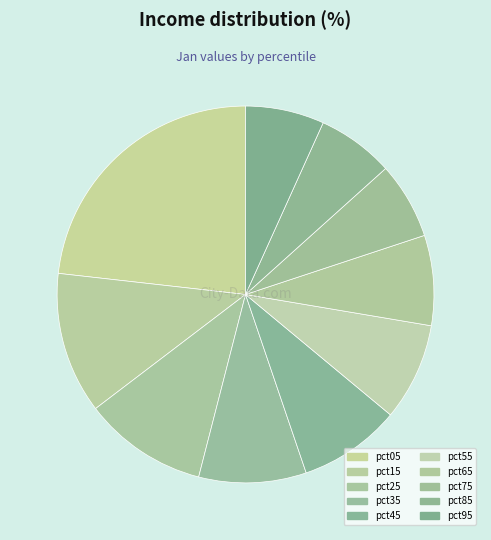

Is there a majority slice in this chart?

No